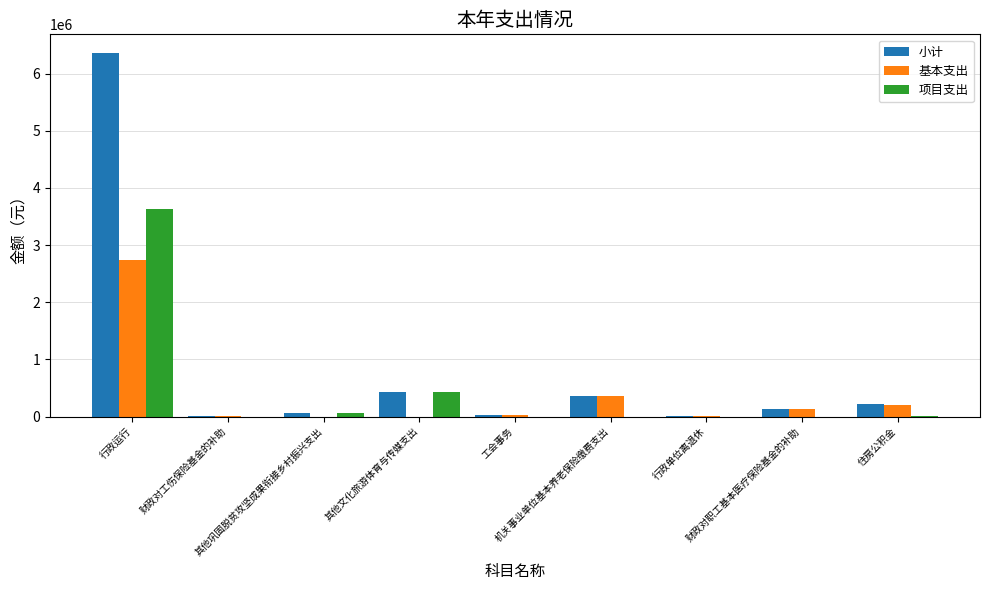

What is the sum of all 基本支出 values?

3476253.4